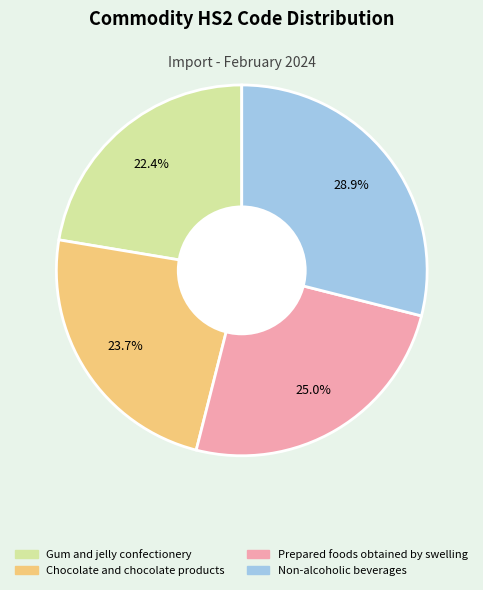

Rank the categories by value from lowest to highest.

Gum and jelly confectionery, Chocolate and chocolate products, Prepared foods obtained by swelling, Non-alcoholic beverages